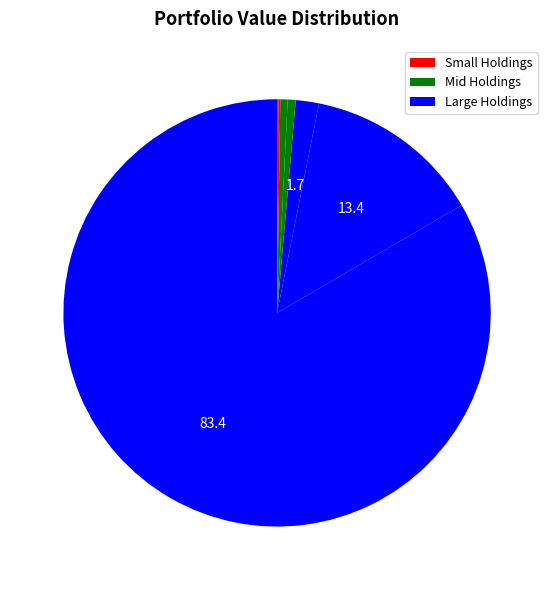

Count the number of slices in the pie.

7